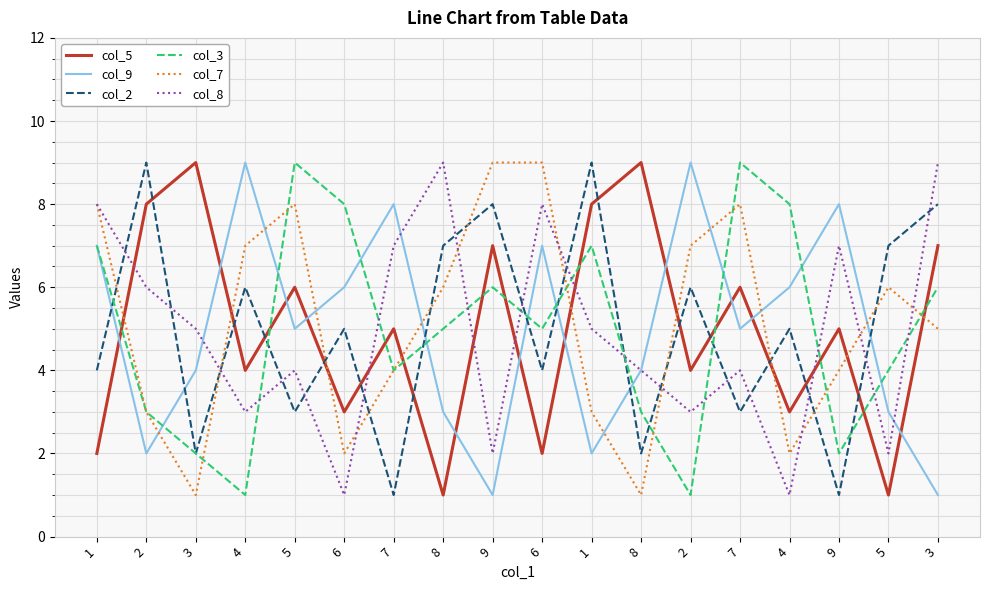

Which series has the widest spread of values?

col_5